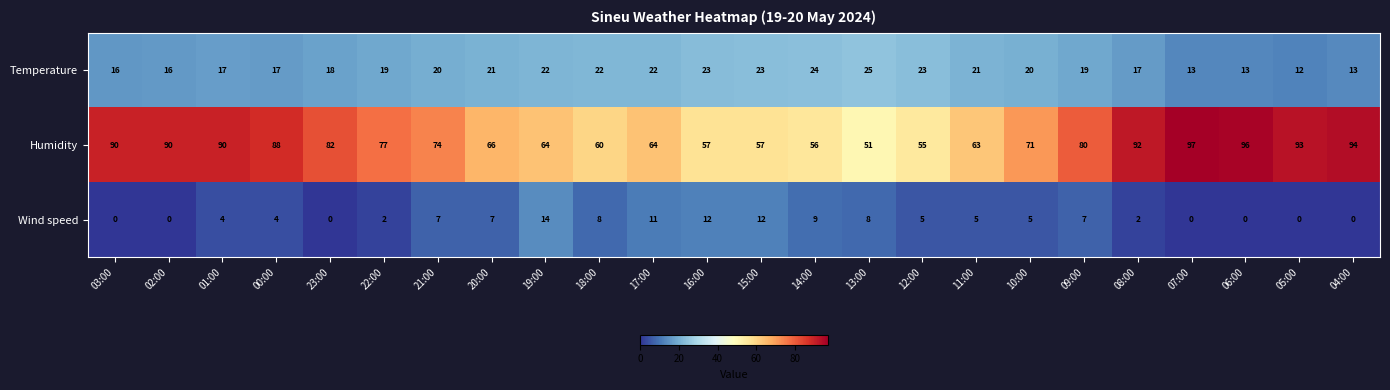

What is the average value of the Temperature series?

19